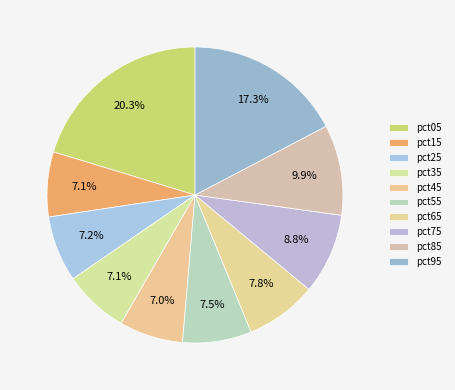

Which category has the biggest portion of the pie?

pct05